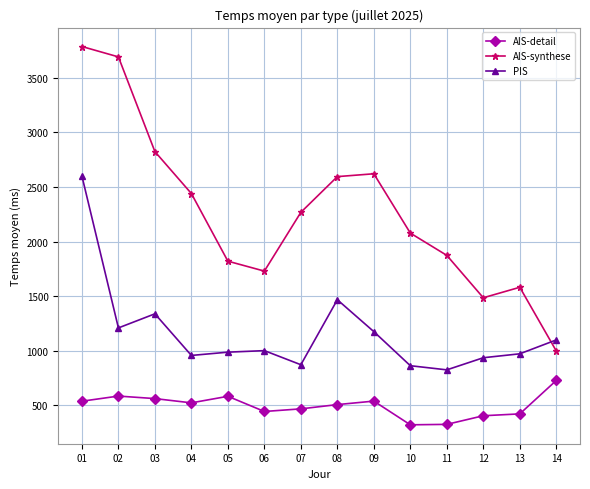

What is the difference between the PIS values at 08 and 03?

129